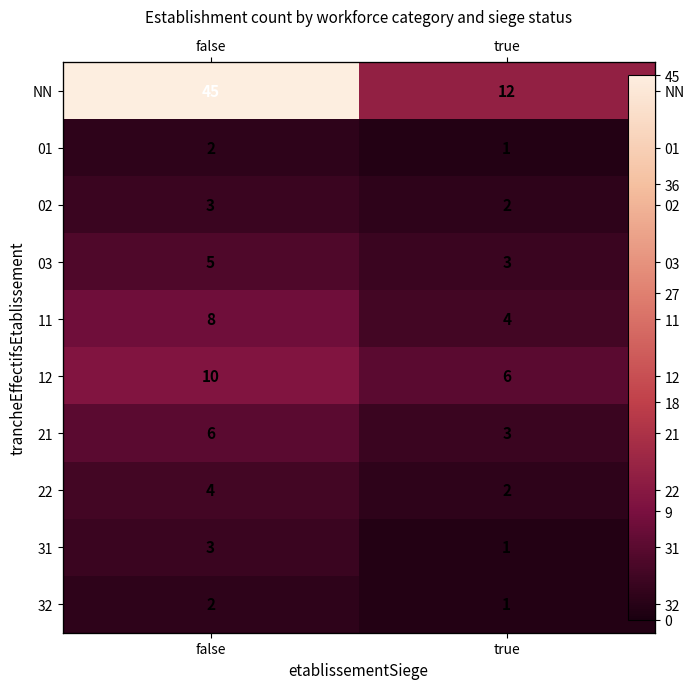

What is the maximum value for 31?

3